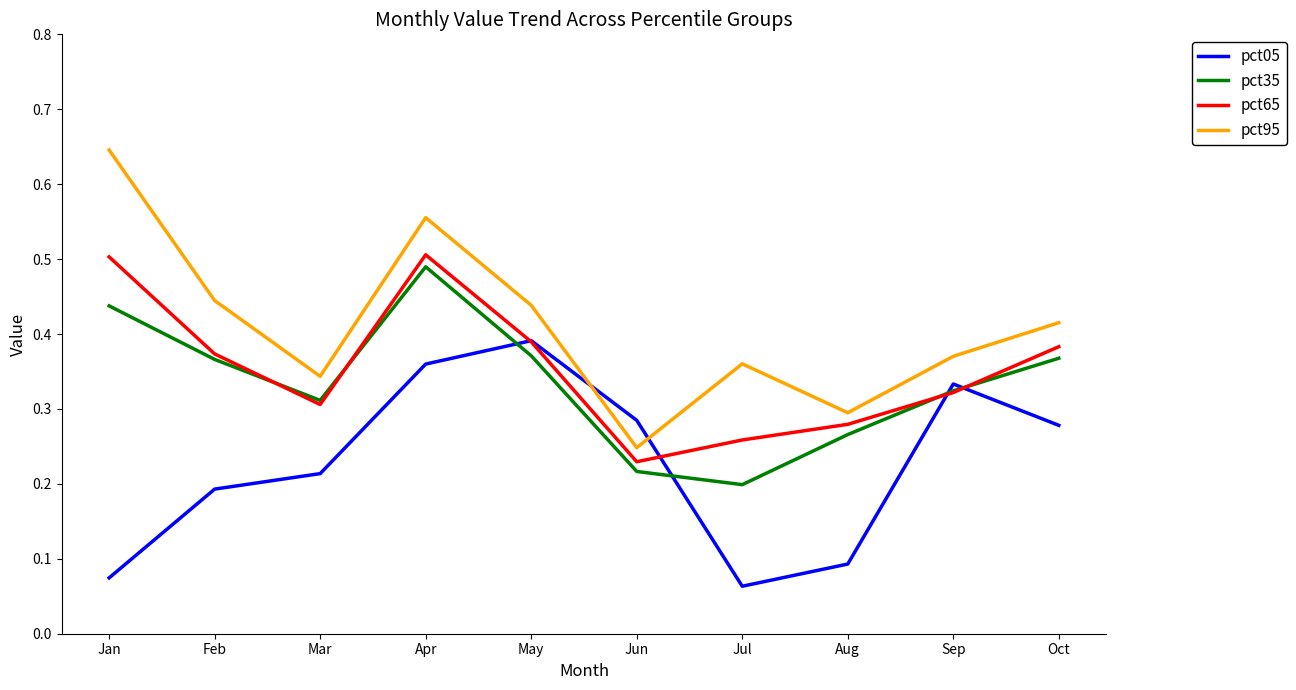

What is the sum of the pct05 values at May and Oct?

0.7